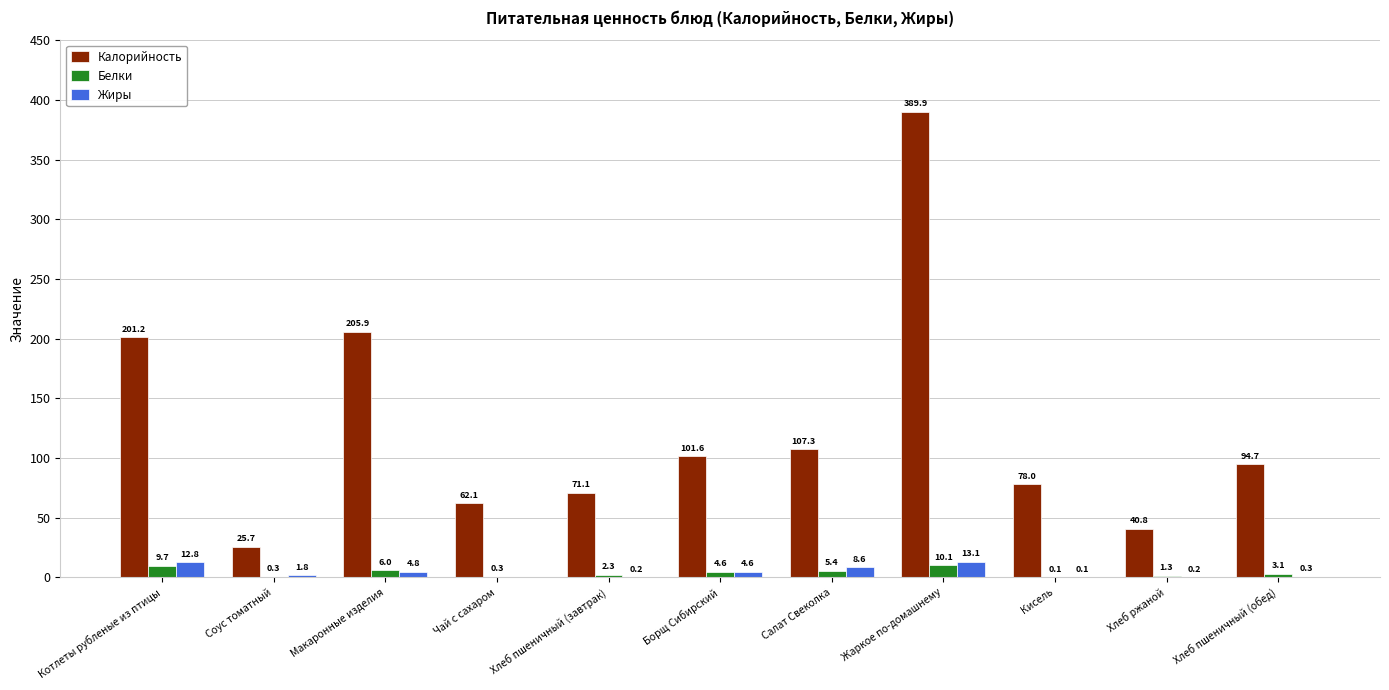

What is the maximum value shown in the chart?

389.9